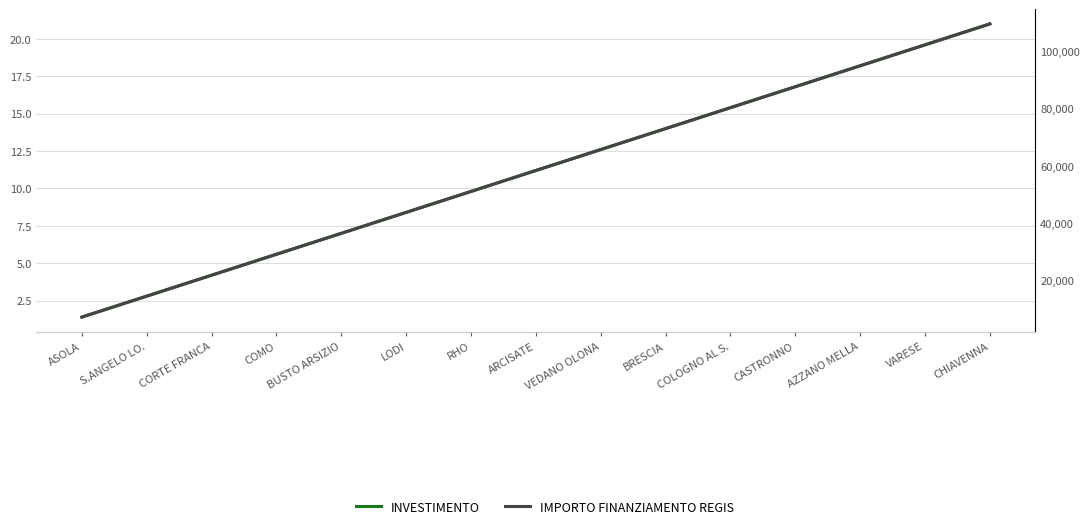

Which label corresponds to the largest value in the chart?

CHIAVENNA